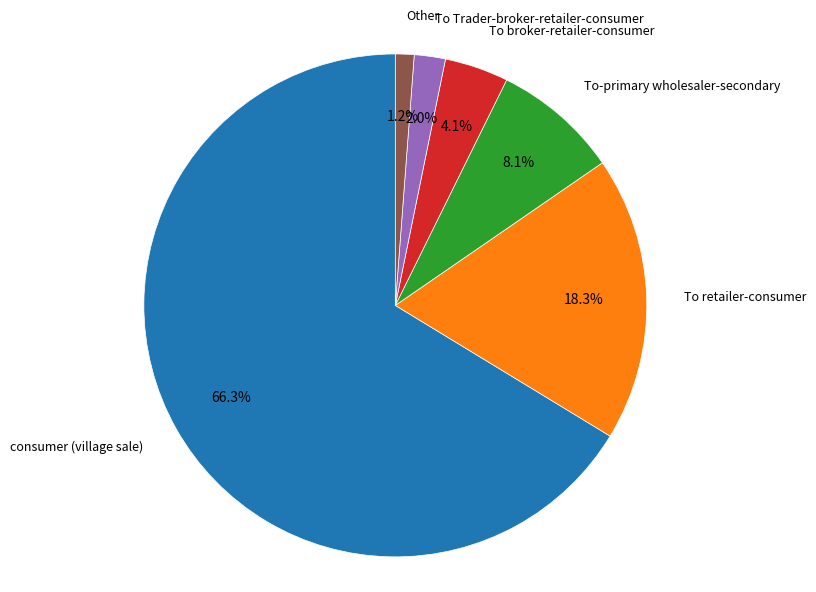

How many slices are in this pie chart?

6